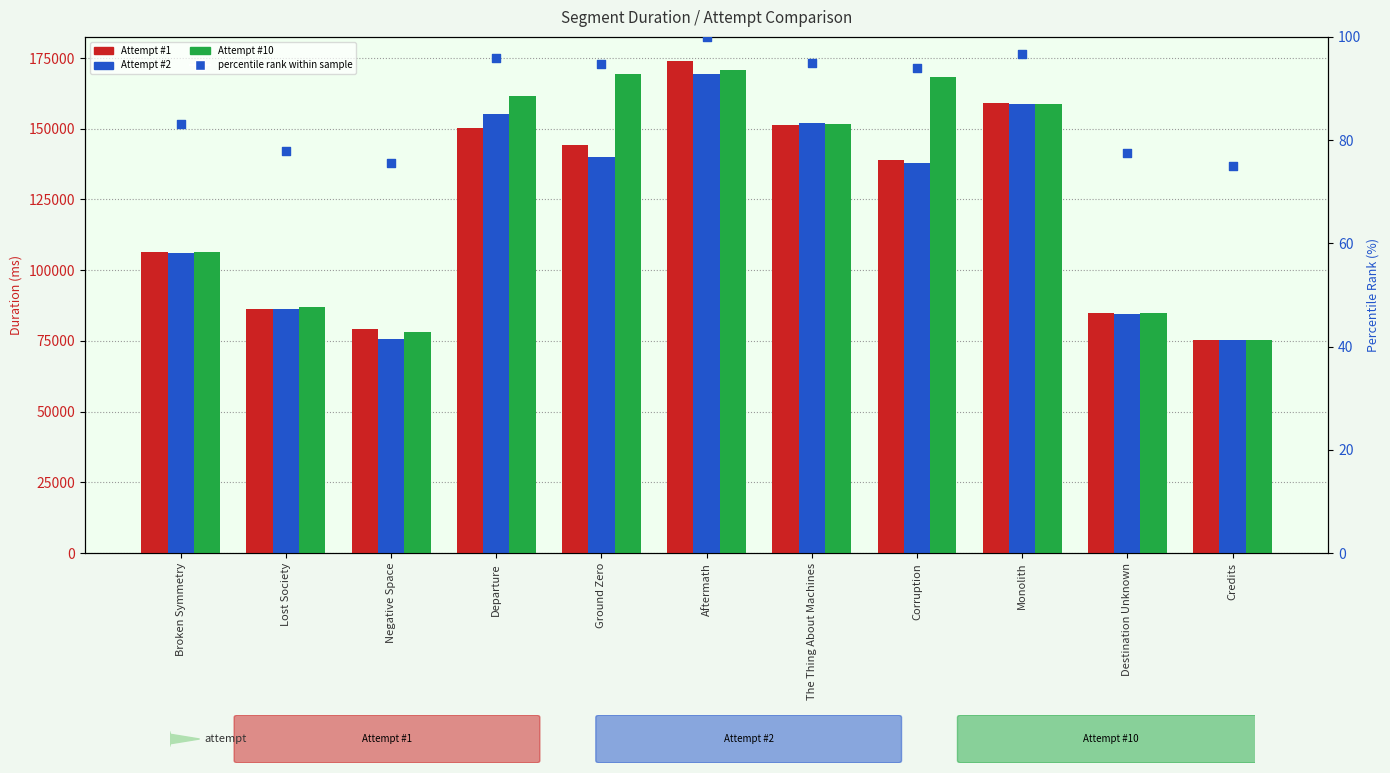

At which category is the sum across all series the highest?

Aftermath